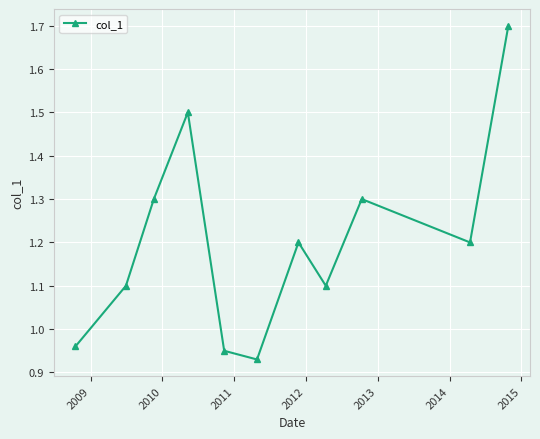

True or false: the data has more than 0 interior local peaks.

True